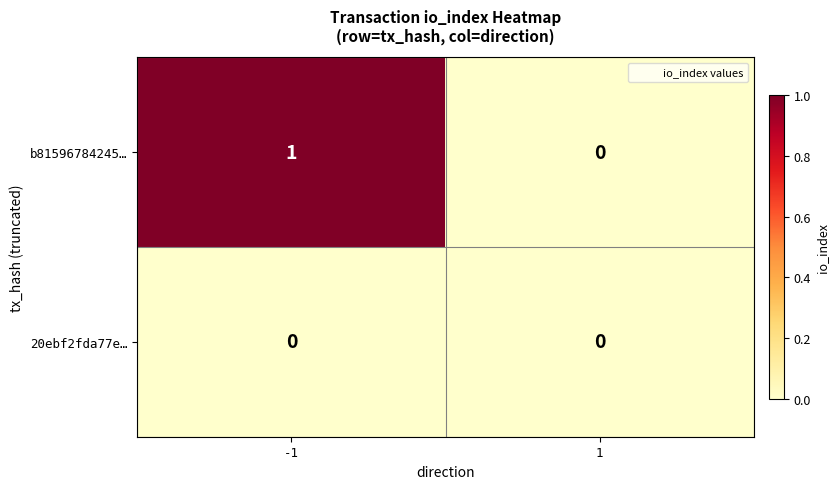

Which series has the widest spread of values?

b81596784245…